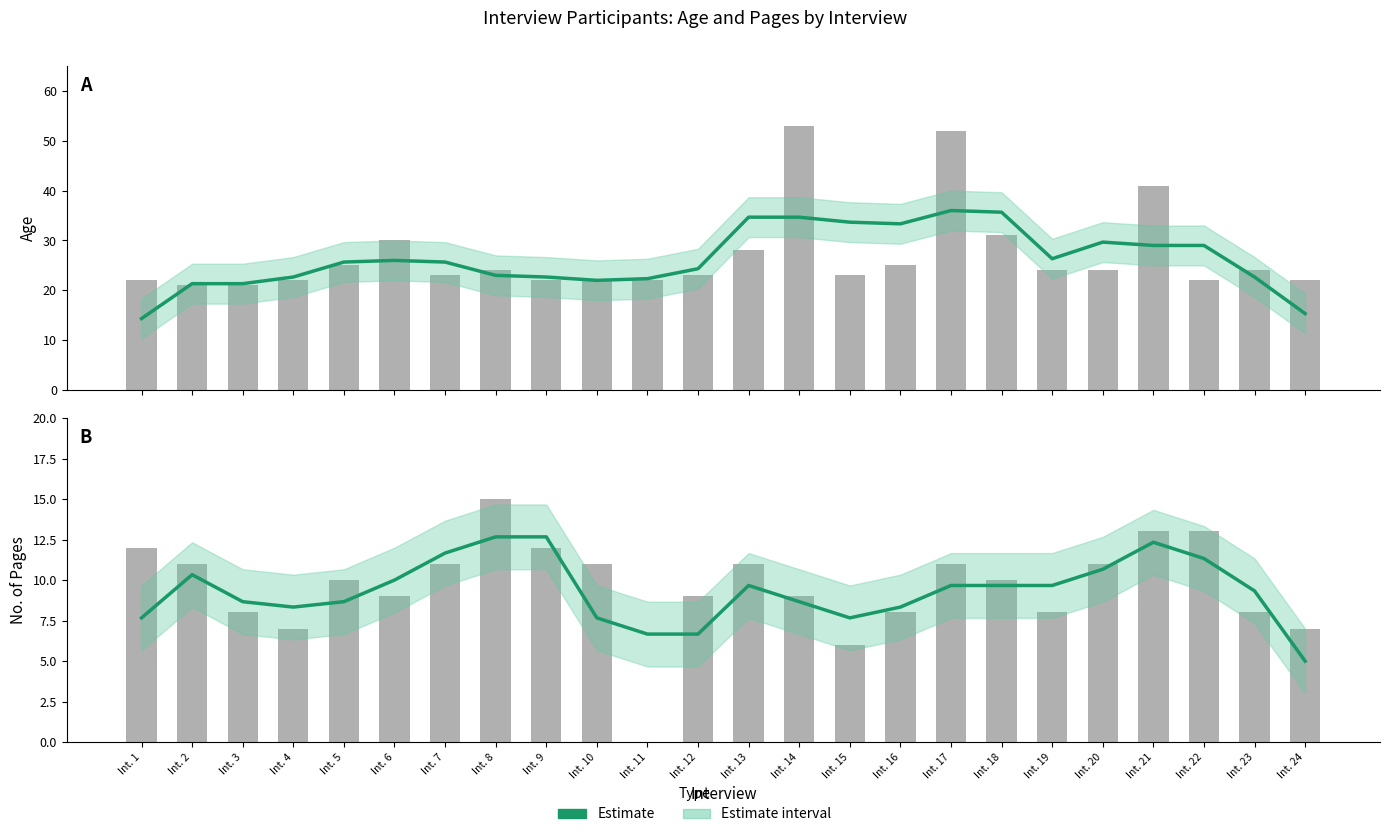

Are the bars grouped side by side (vs. stacked)?

No